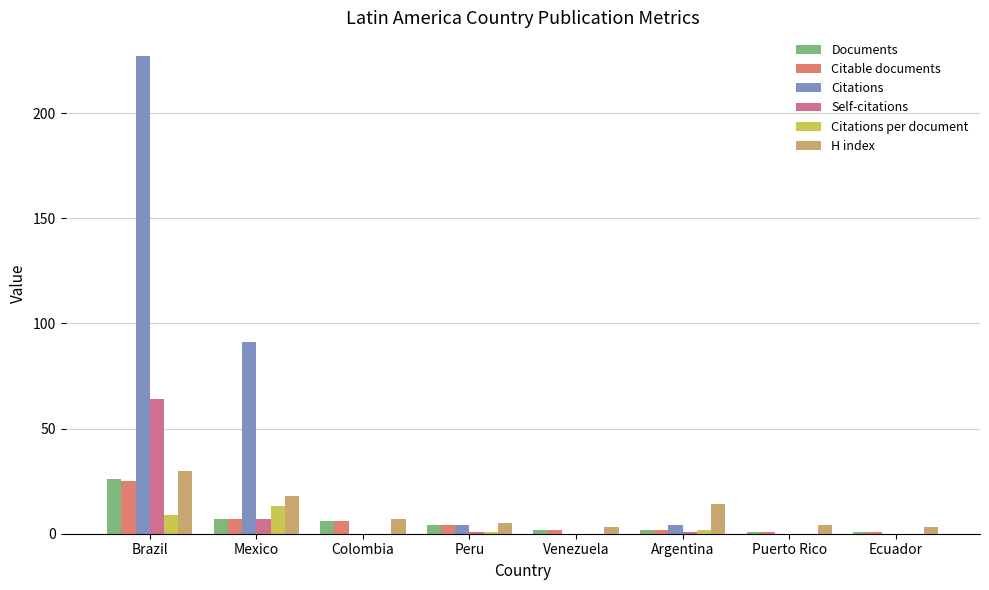

Count the number of data series in this chart.

6